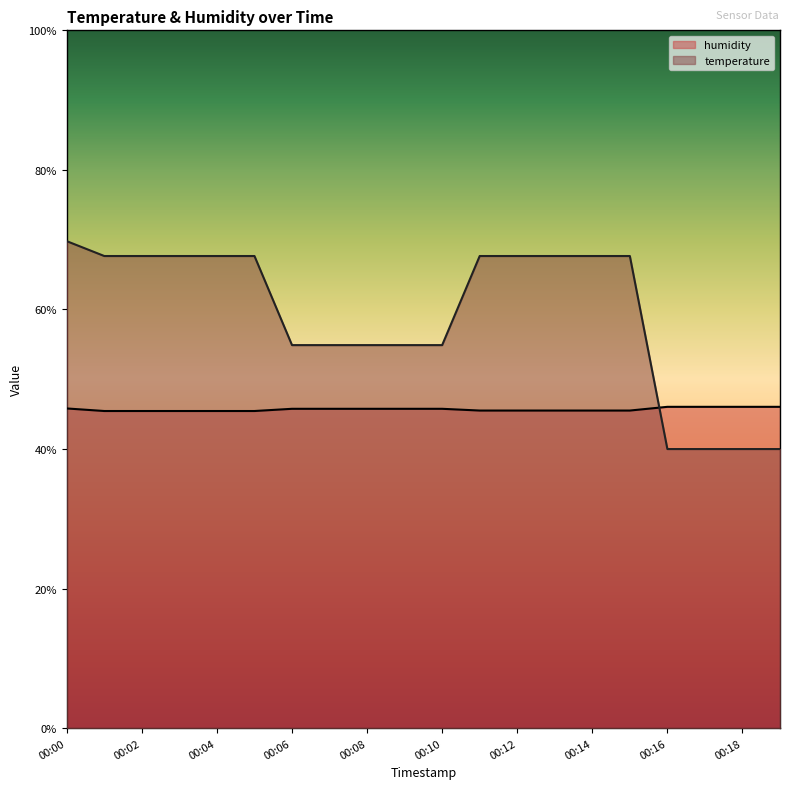

Which series has the widest spread of values?

temperature